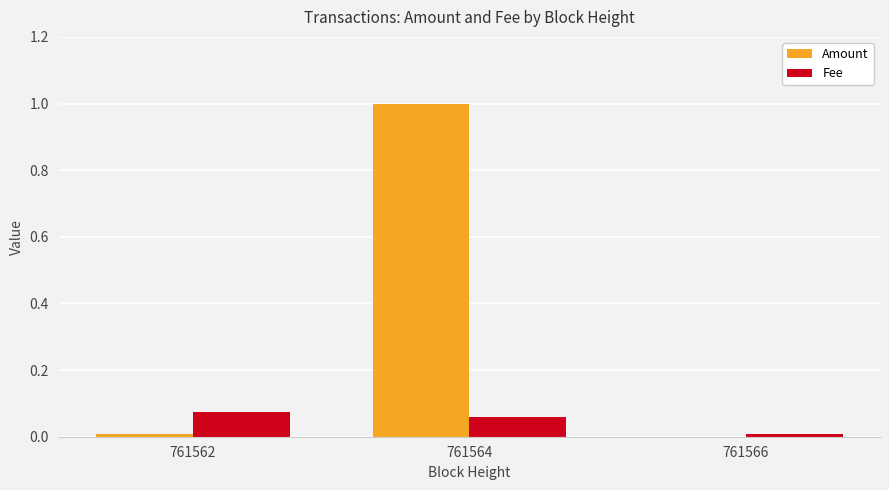

Which series has the largest total across all categories?

Amount